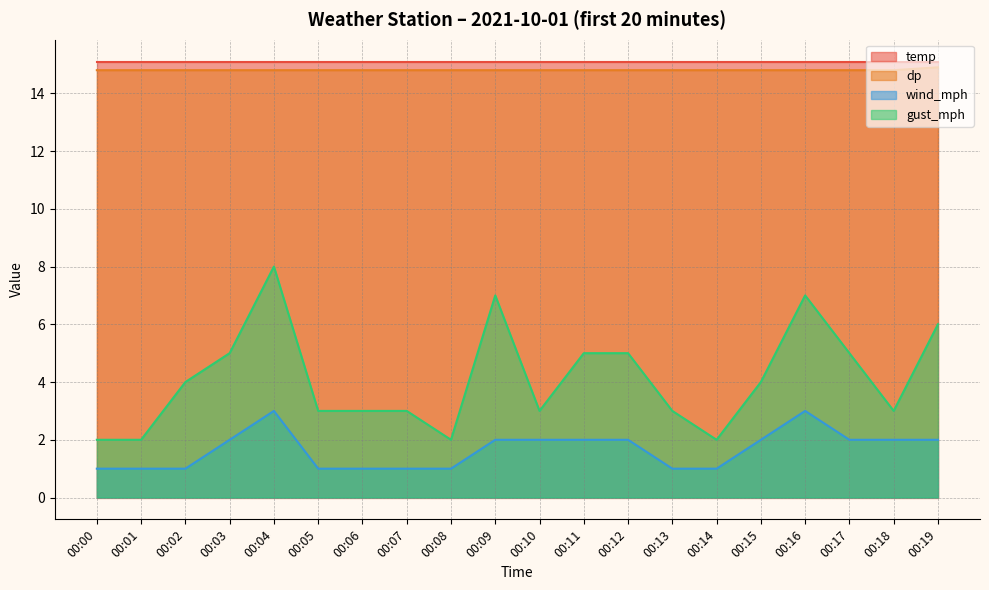

Does the chart have visible grid lines?

Yes